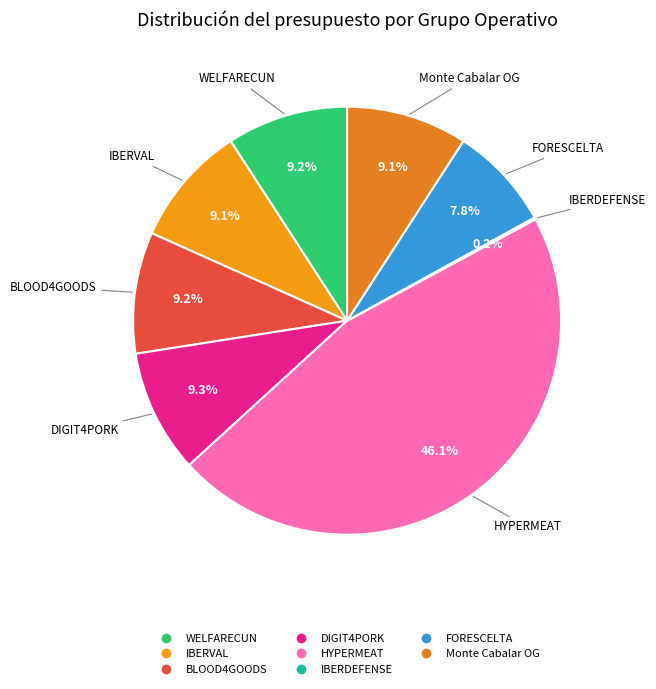

Is WELFARECUN the majority of the pie?

No